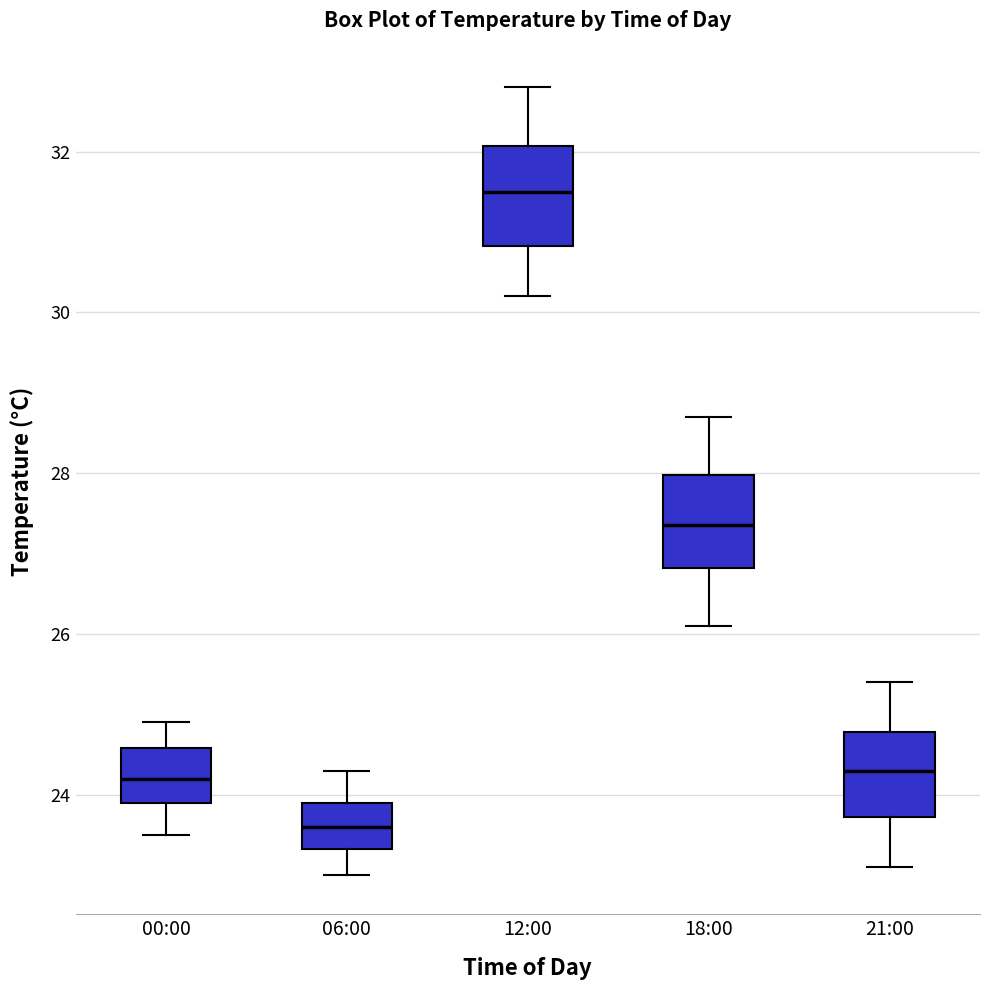

Reading left to right, read every box against the y-axis: the position of its median line, the range the box covers, and the ends of its whiskers. The values are not printed on the chart, so give them approximately, as read against the axis.

00:00: median 24.2, box 24.0 to 24.6, whiskers 23.6 to 25.0
06:00: median 23.6, box 23.4 to 24.0, whiskers 23.0 to 24.4
12:00: median 31.6, box 30.8 to 32.0, whiskers 30.2 to 32.8
18:00: median 27.4, box 26.8 to 28.0, whiskers 26.2 to 28.8
21:00: median 24.4, box 23.8 to 24.8, whiskers 23.2 to 25.4